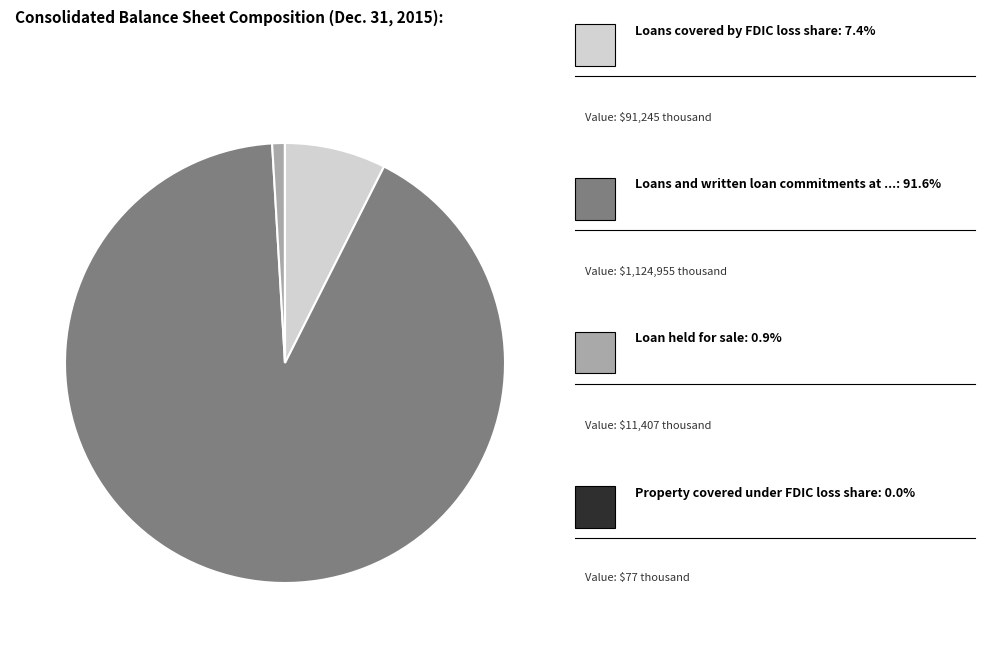

Is there any slice that represents more than half of the pie?

Yes